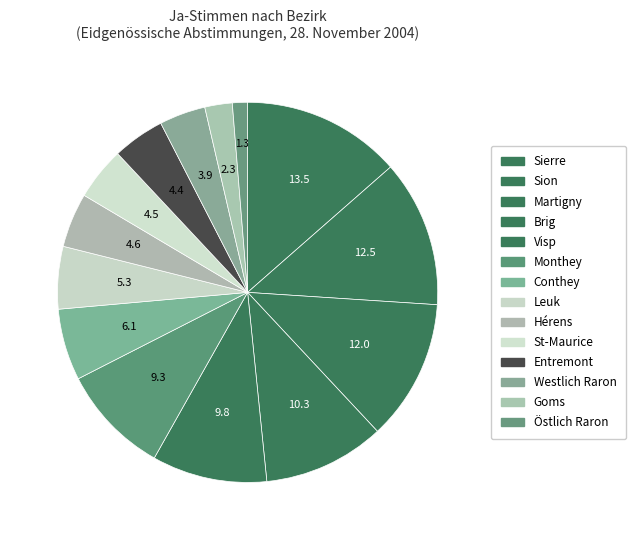

How many segments does this pie chart have?

14